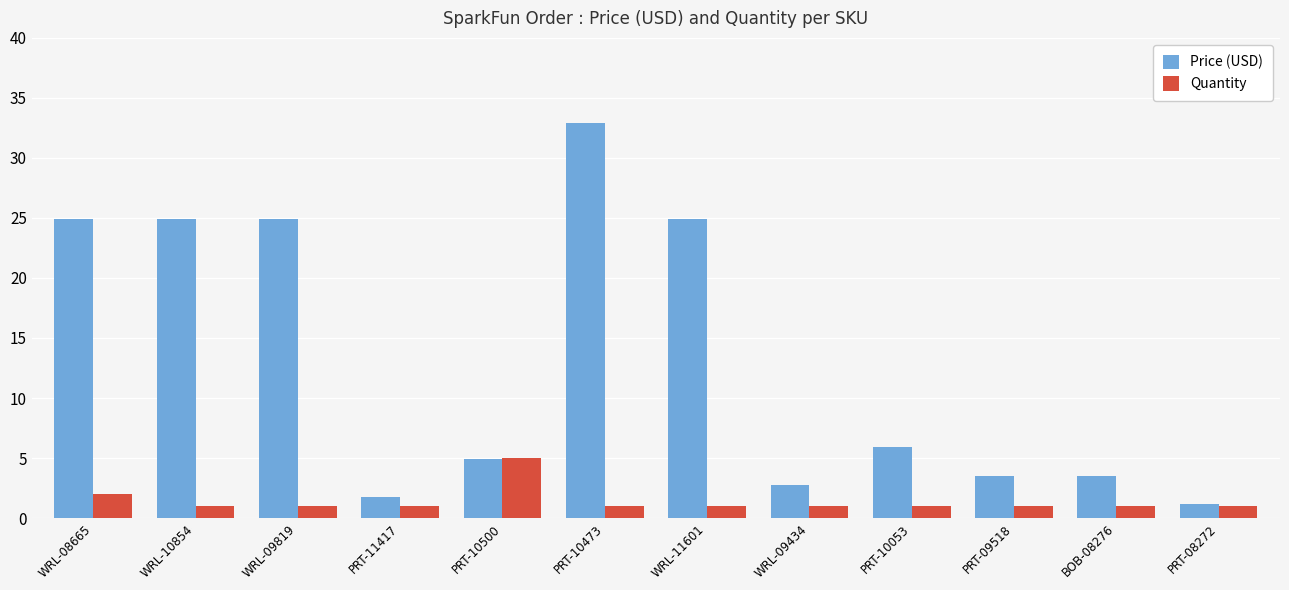

What is the label of the 2nd bar from the left?

WRL-10854